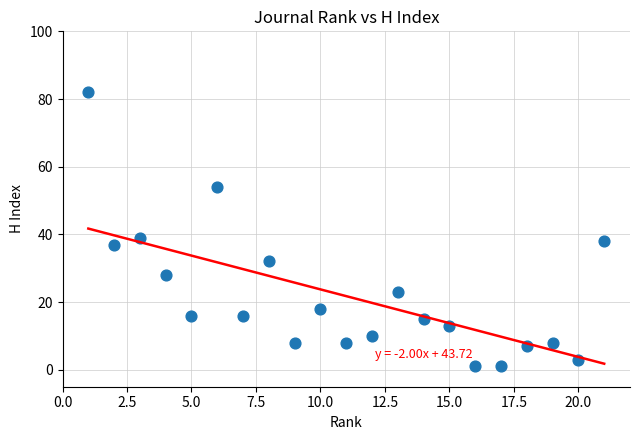

What is the range of Y values (max minus min)?

81